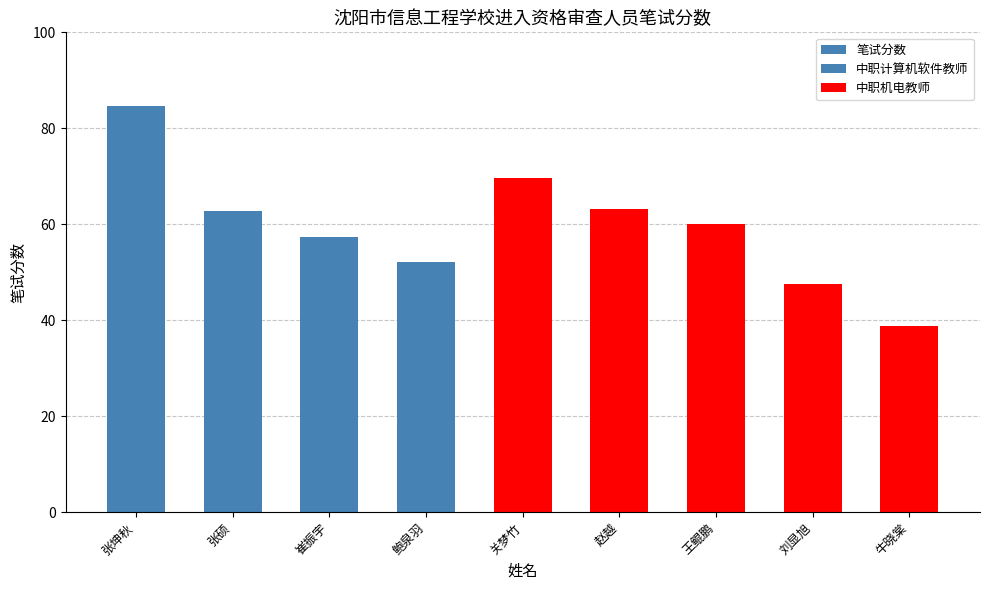

What is the sum of all values?

536.4